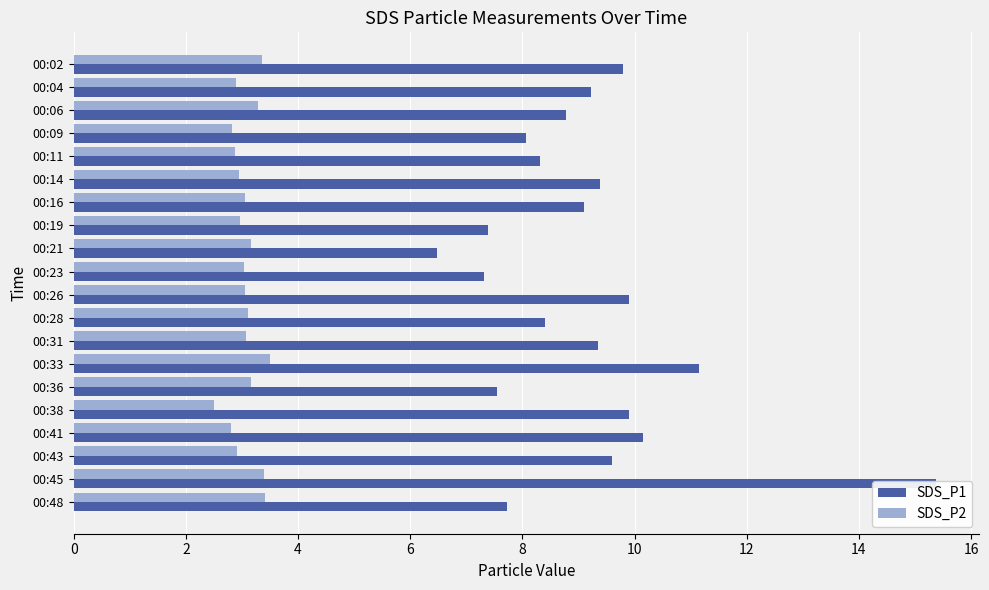

Are the bars horizontal?

Yes